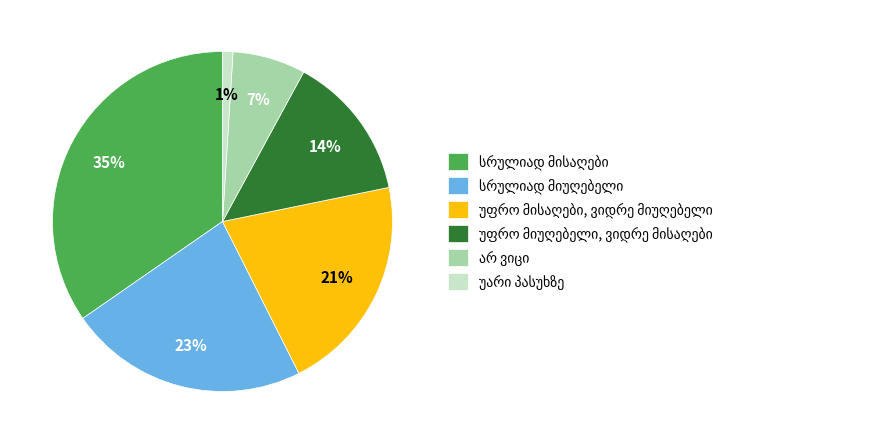

Is there any slice that represents more than half of the pie?

No